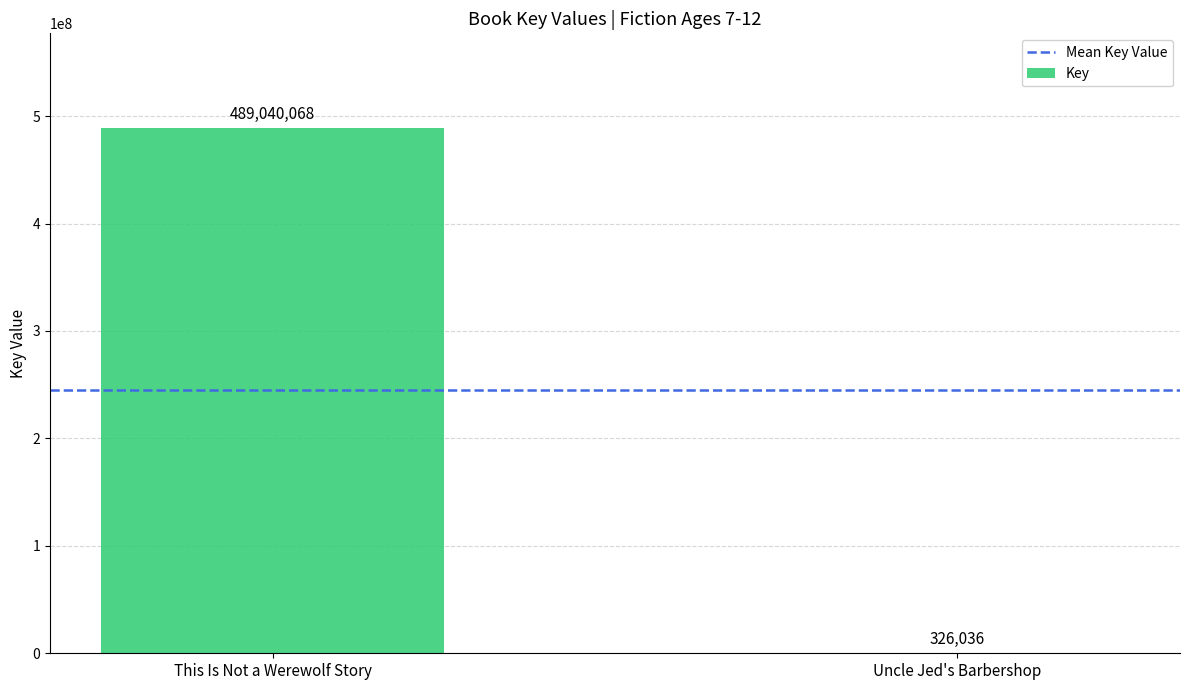

What value does the data have at Uncle Jed's Barbershop, to the nearest 10?

326040